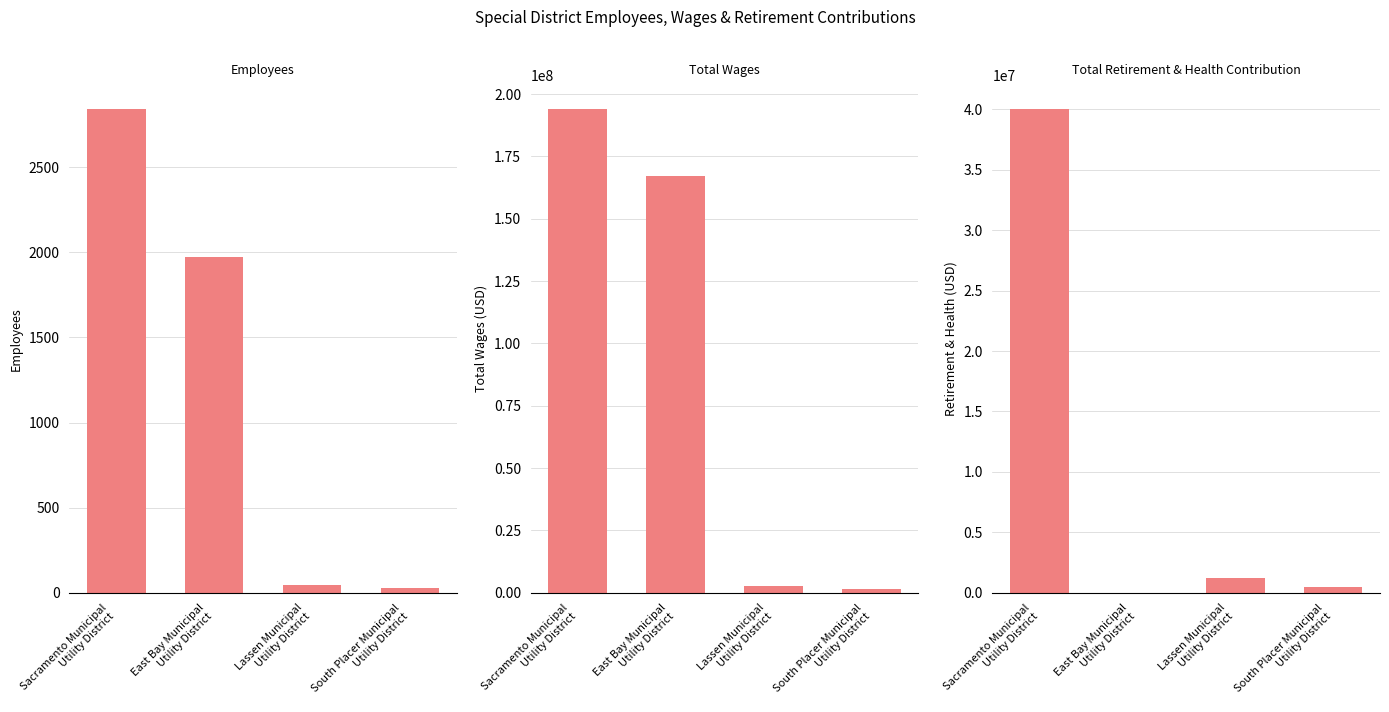

Which series has the largest range (max minus min)?

Total Wages